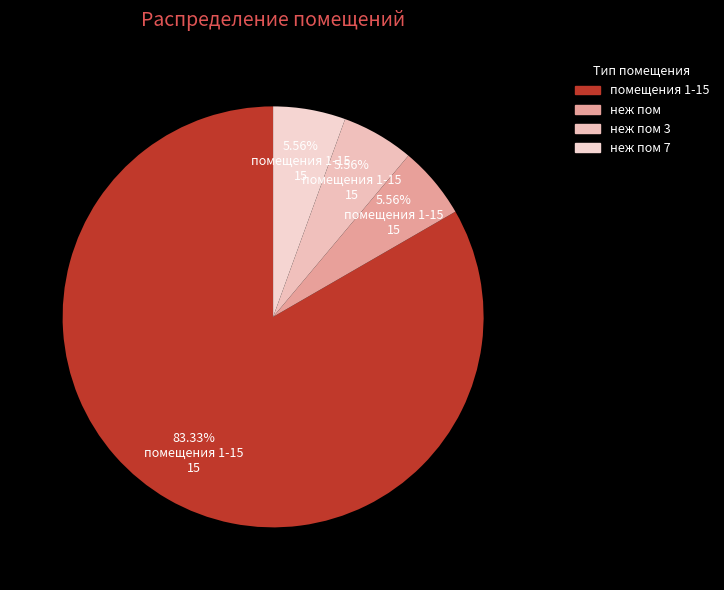

To the nearest percent, what is the difference between the largest and smallest slice percentages?

78%